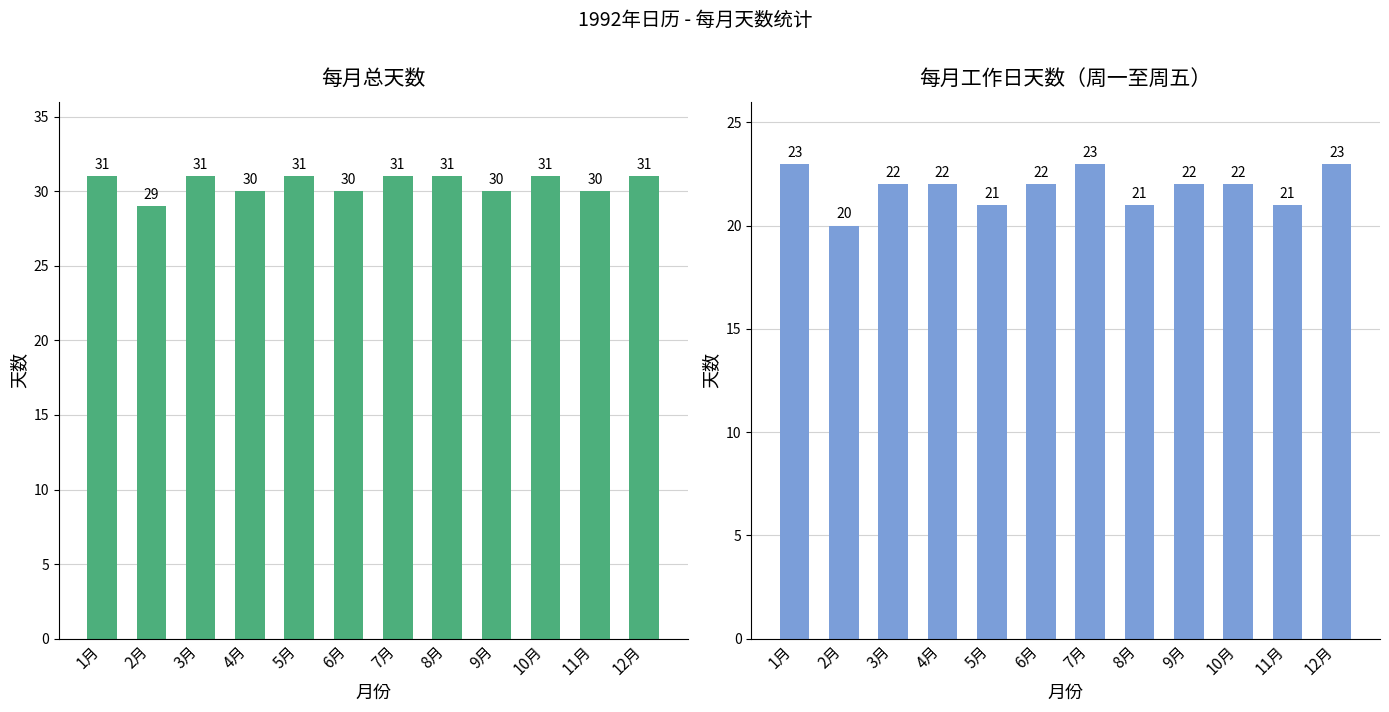

Reading left to right, extract all data points from this chart.

Days in Month: 31	29	31	30	31	30	31	31	30	31	30	31
Weekdays (Mon-Fri): 23	20	22	22	21	22	23	21	22	22	21	23